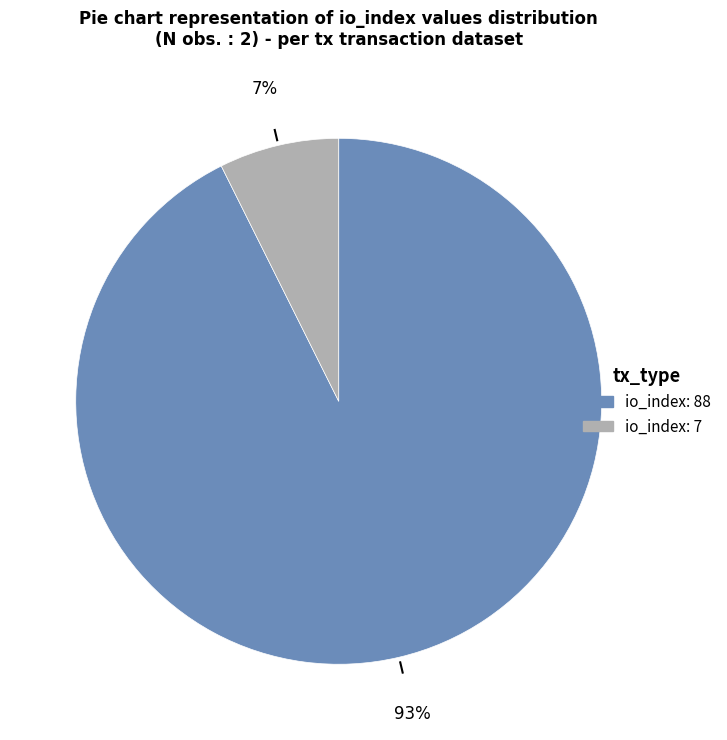

Is there a majority slice in this chart?

Yes